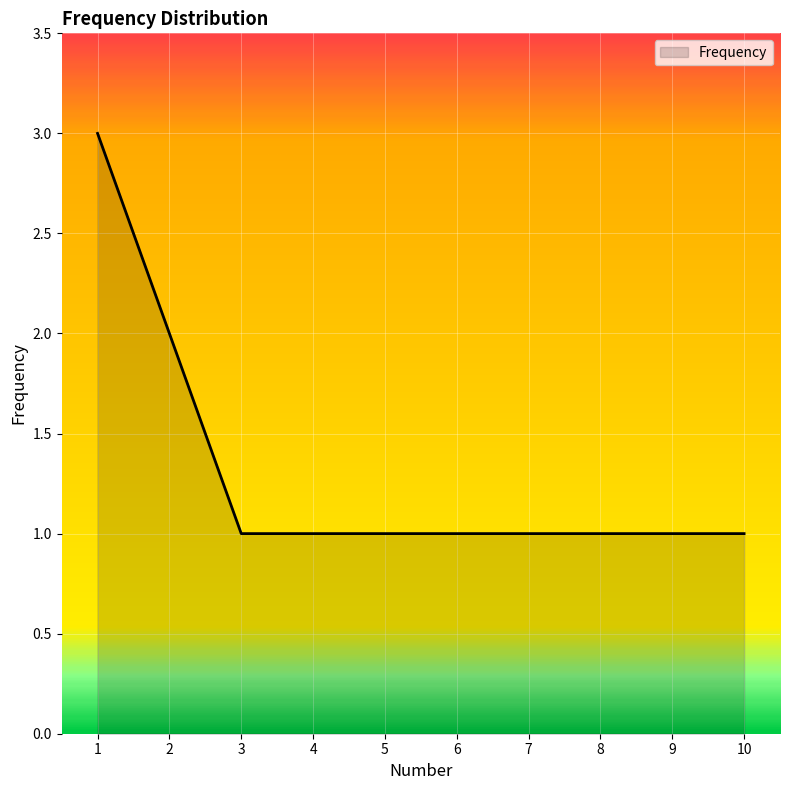

Reading left to right, extract all data points from this chart.

3	2	1	1	1	1	1	1	1	1